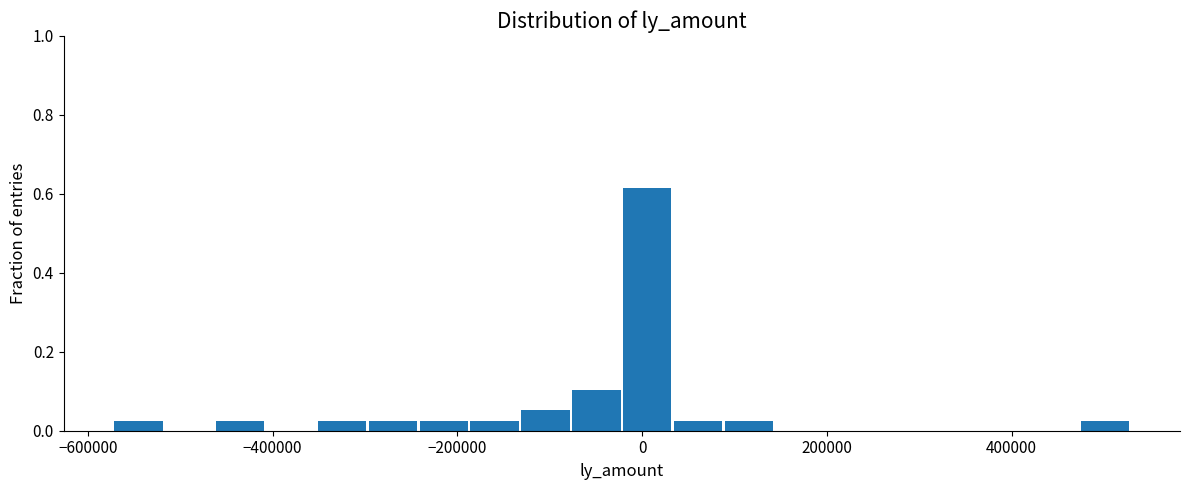

Read against the x-axis, roughly where is the centre of the tallest bar?

0